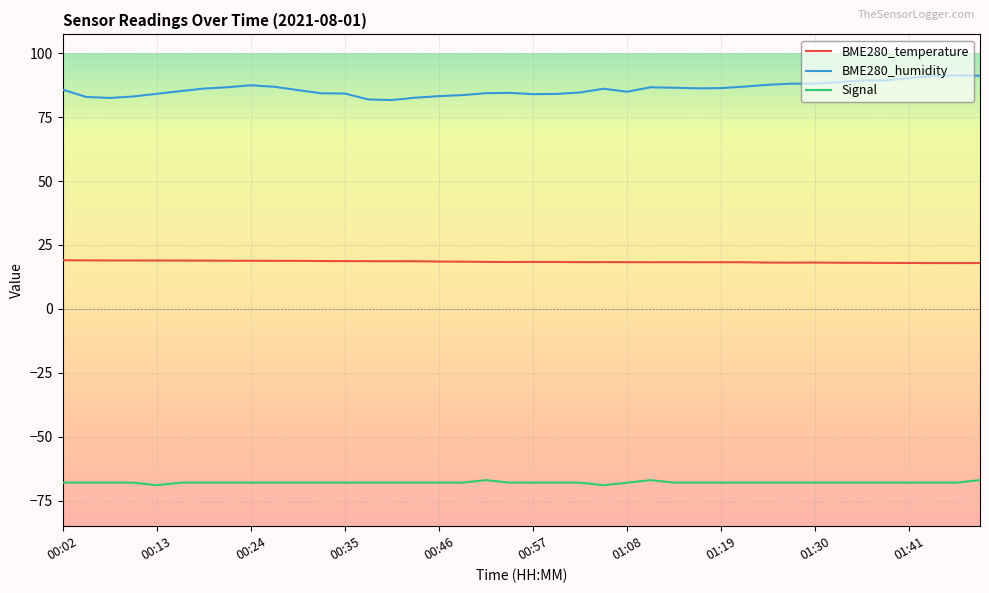

Rank the series by their maximum value, from lowest to highest.

Signal, BME280_temperature, BME280_humidity